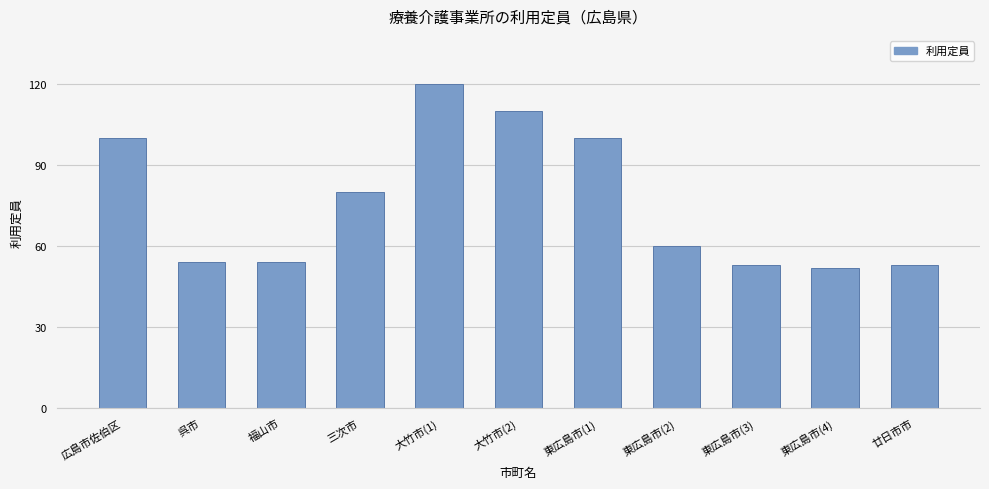

At which category does the chart reach its peak across all series?

大竹市(1)